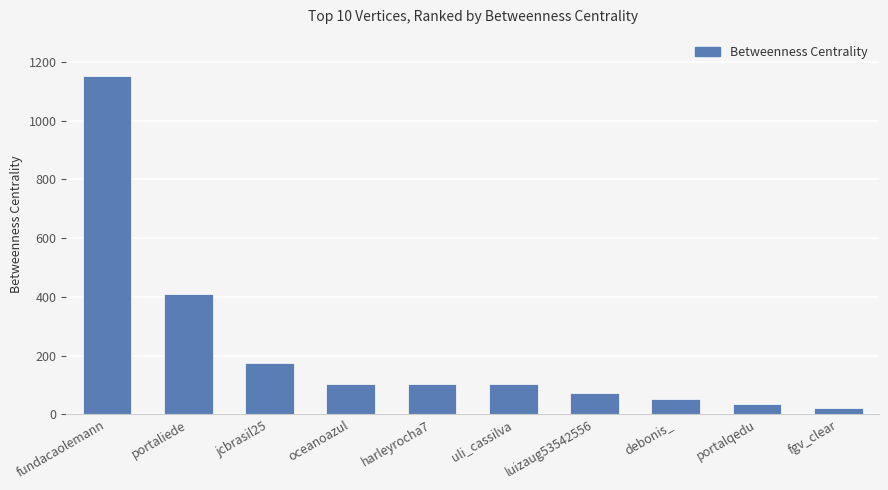

What is the label of the 10th bar from the left?

fgv_clear